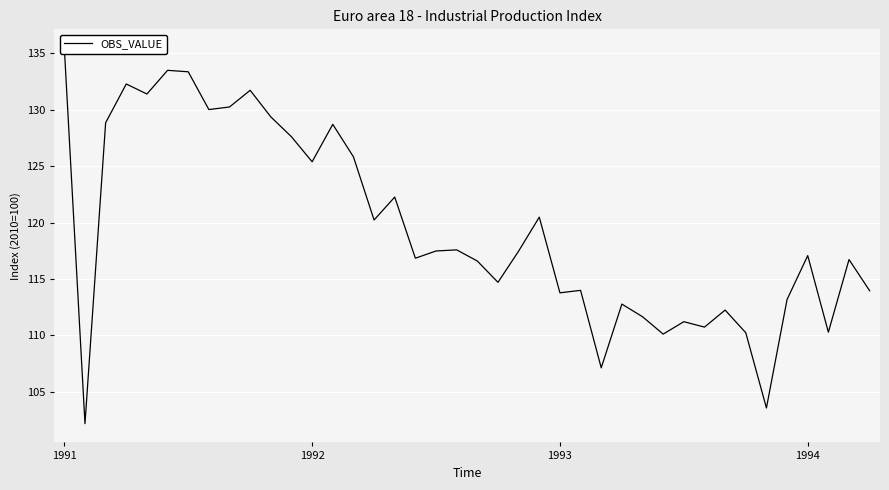

Is this an area chart (filled region under the line)?

No